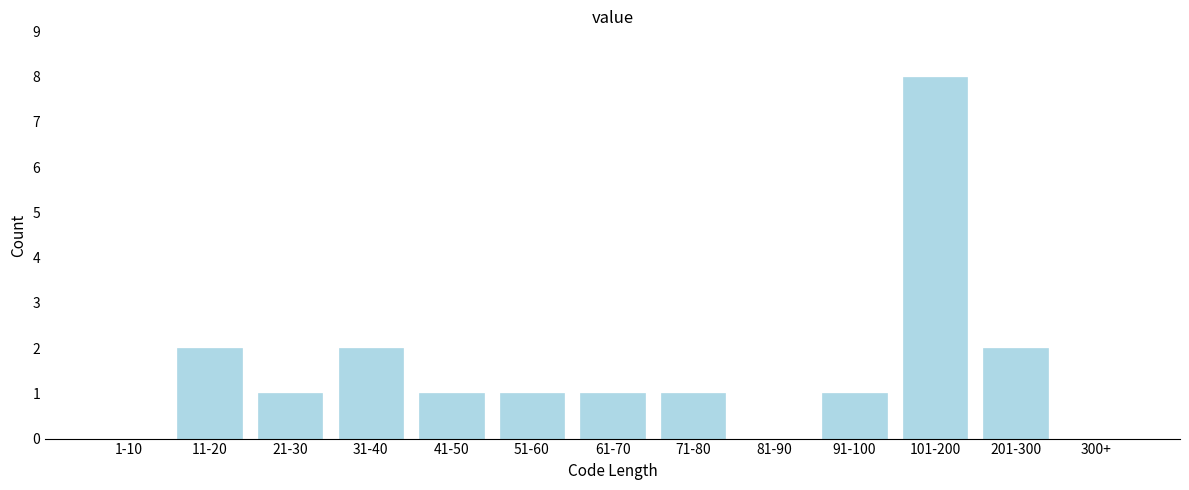

Reading left to right, transcribe all the data shown in this chart.

1-10=0	11-20=2	21-30=1	31-40=2	41-50=1	51-60=1	61-70=1	71-80=1	81-90=0	91-100=1	101-200=8	201-300=2	300+=0